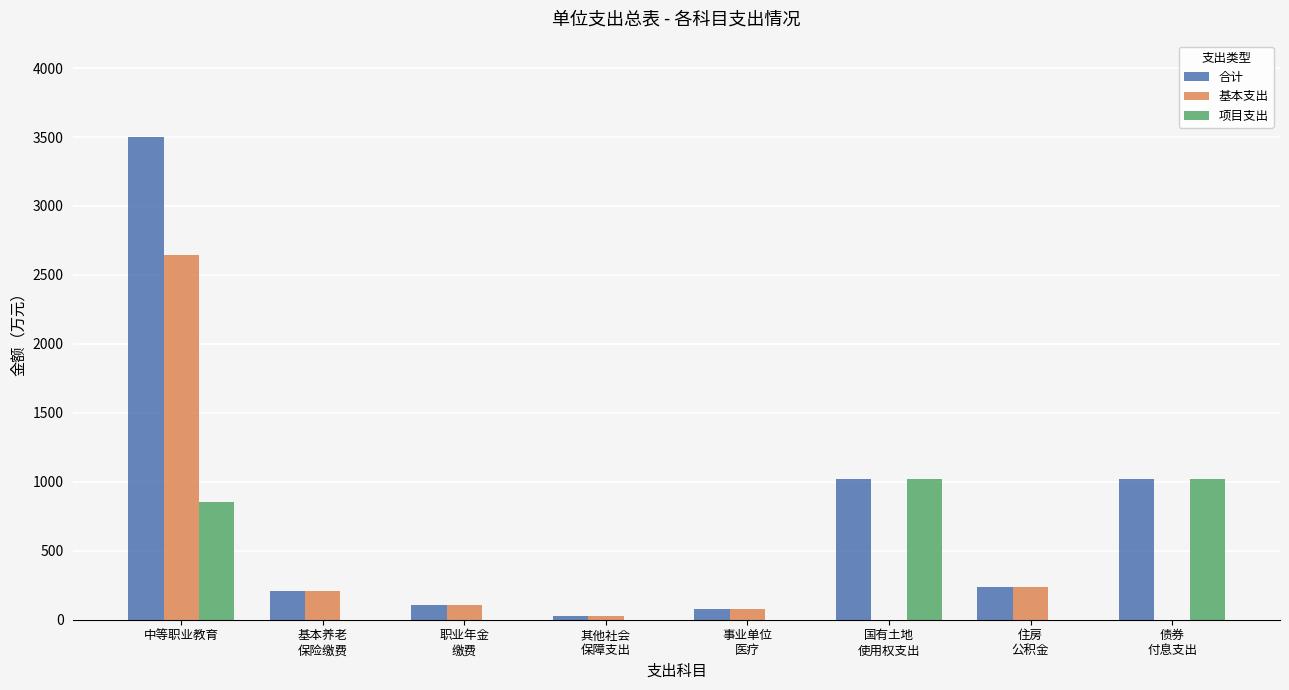

Reading left to right, what are all the values shown in this chart?

合计: 中等职业教育=3498.8	基本养老
保险缴费=206.6	职业年金
缴费=103.3	其他社会
保障支出=29.3	事业单位
医疗=78.8	国有土地
使用权支出=1020.0	住房
公积金=234.9	债券
付息支出=1020.0
基本支出: 中等职业教育=2644.4	基本养老
保险缴费=206.6	职业年金
缴费=103.3	其他社会
保障支出=29.3	事业单位
医疗=78.8	国有土地
使用权支出=0.0	住房
公积金=234.9	债券
付息支出=0.0
项目支出: 中等职业教育=854.4	基本养老
保险缴费=0.0	职业年金
缴费=0.0	其他社会
保障支出=0.0	事业单位
医疗=0.0	国有土地
使用权支出=1020.0	住房
公积金=0.0	债券
付息支出=1020.0